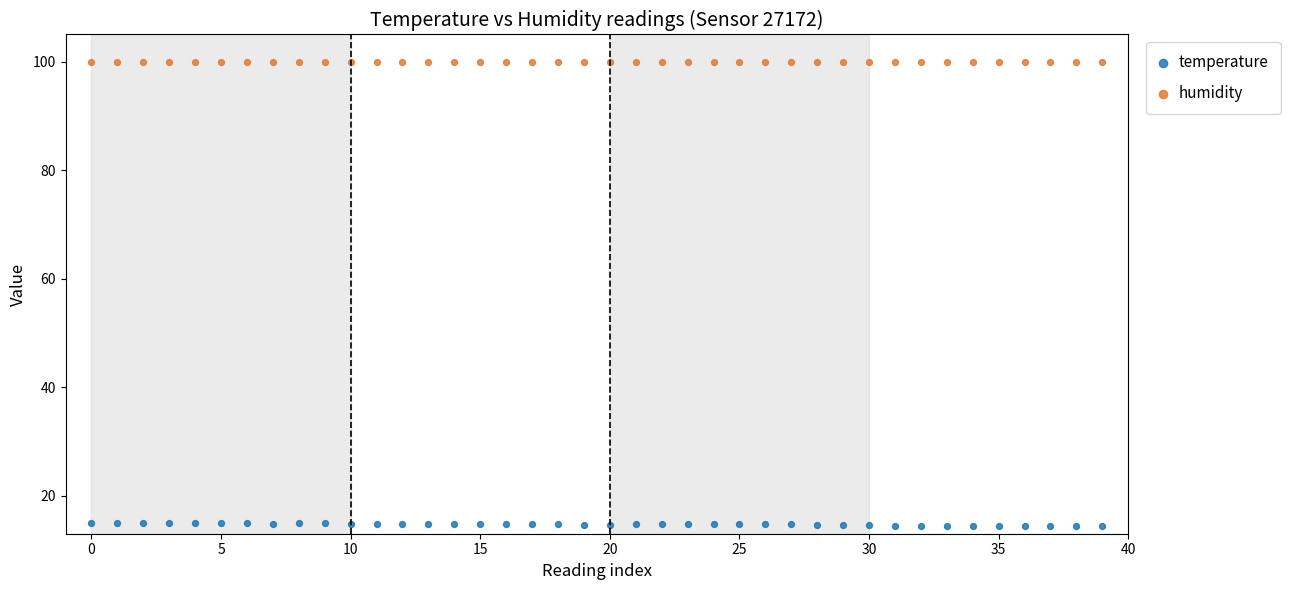

Which series contains the lowest Y value?

temperature